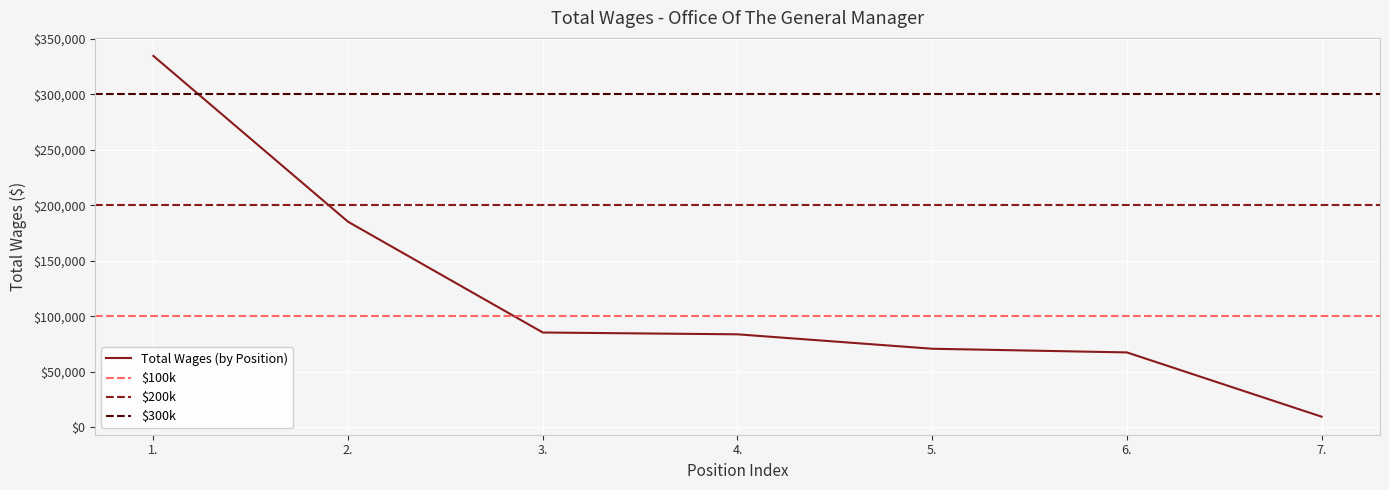

The value at 7. is 16696.0. True or false?

False